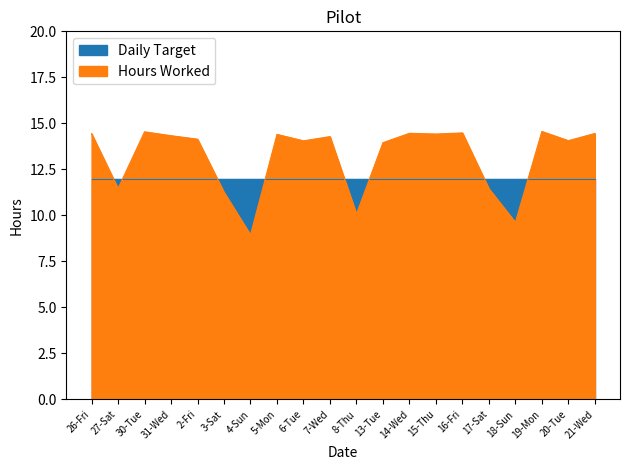

How many points are higher than both their immediate neighbors (excluding endpoints)?

6